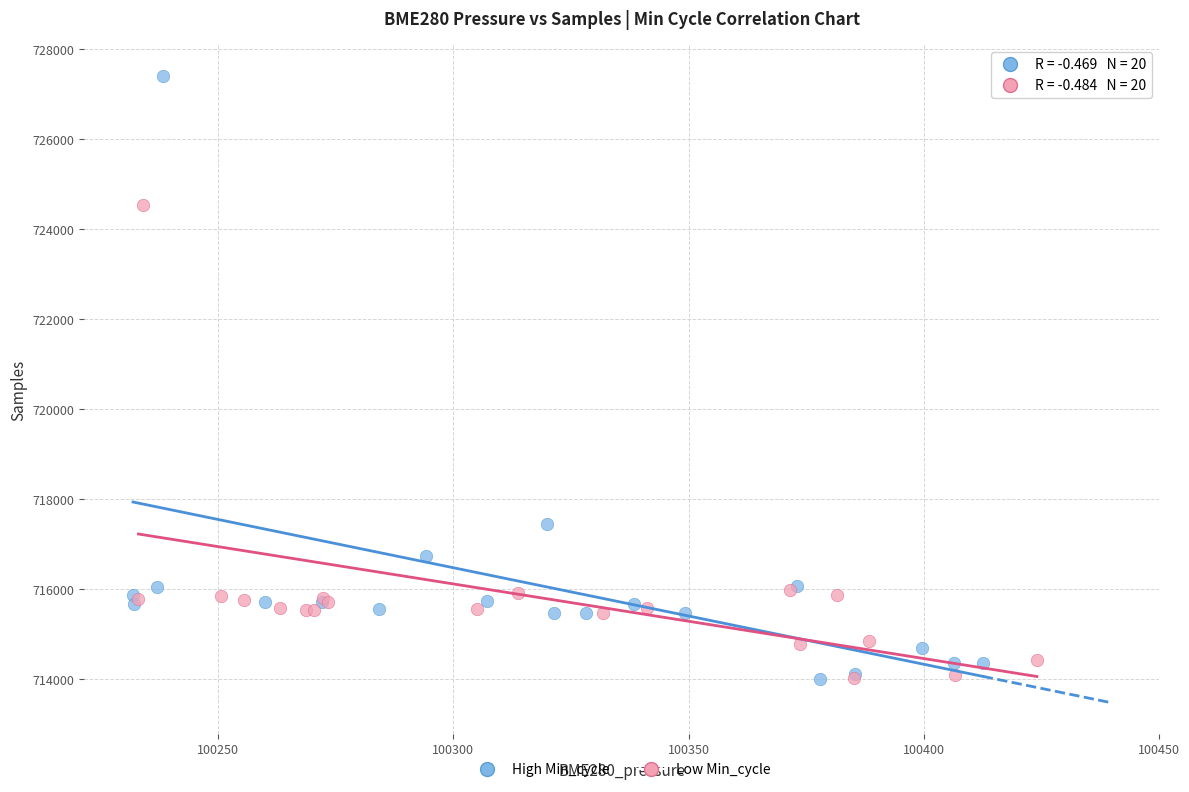

Which series contains the highest Y value?

High Min_cycle